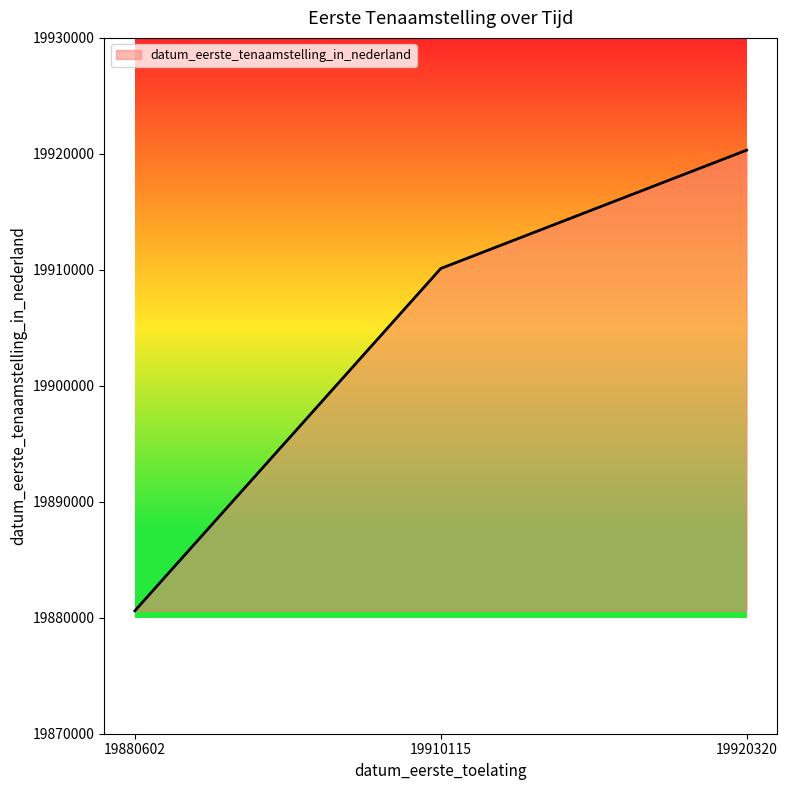

Which category has the highest value across all series?

19920320